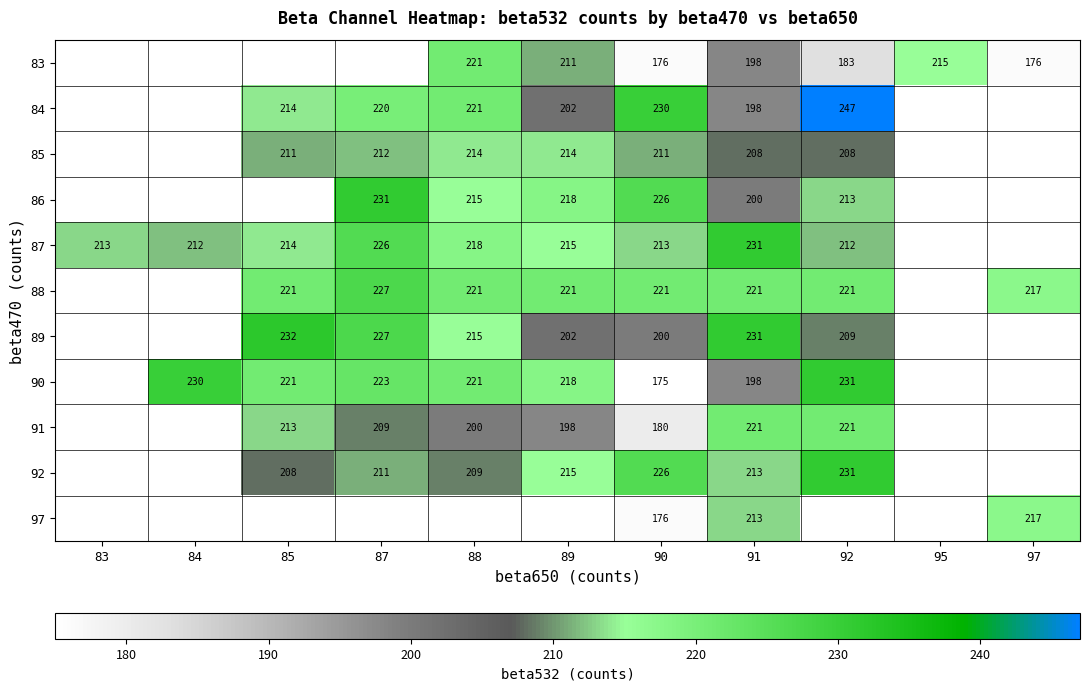

Is the value of 85 at 92 greater than the value of 91 at 87?

No